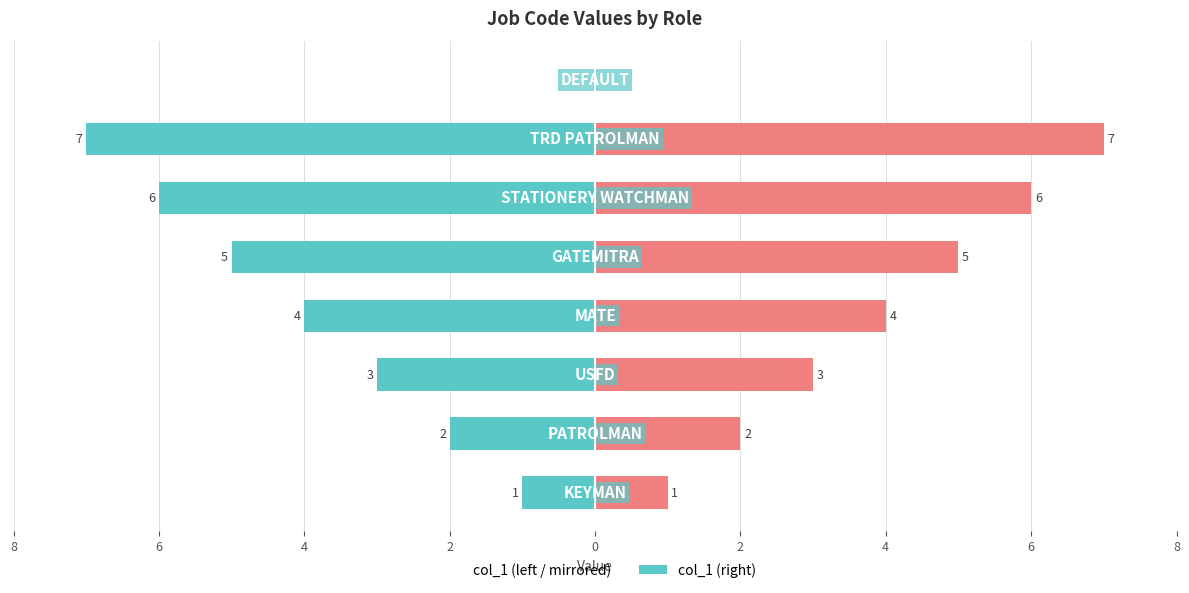

Reading left to right, transcribe all the data shown in this chart.

col_1 (mirrored): 8=-1	6=-2	4=-3	2=-4	0=-5	2=-6	4=-7	6=0
col_1: 8=1	6=2	4=3	2=4	0=5	2=6	4=7	6=0